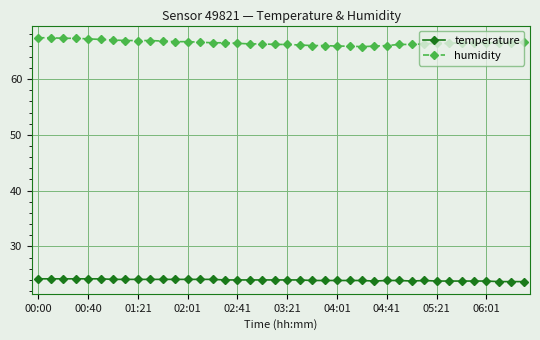

What is the maximum value for humidity?

67.4